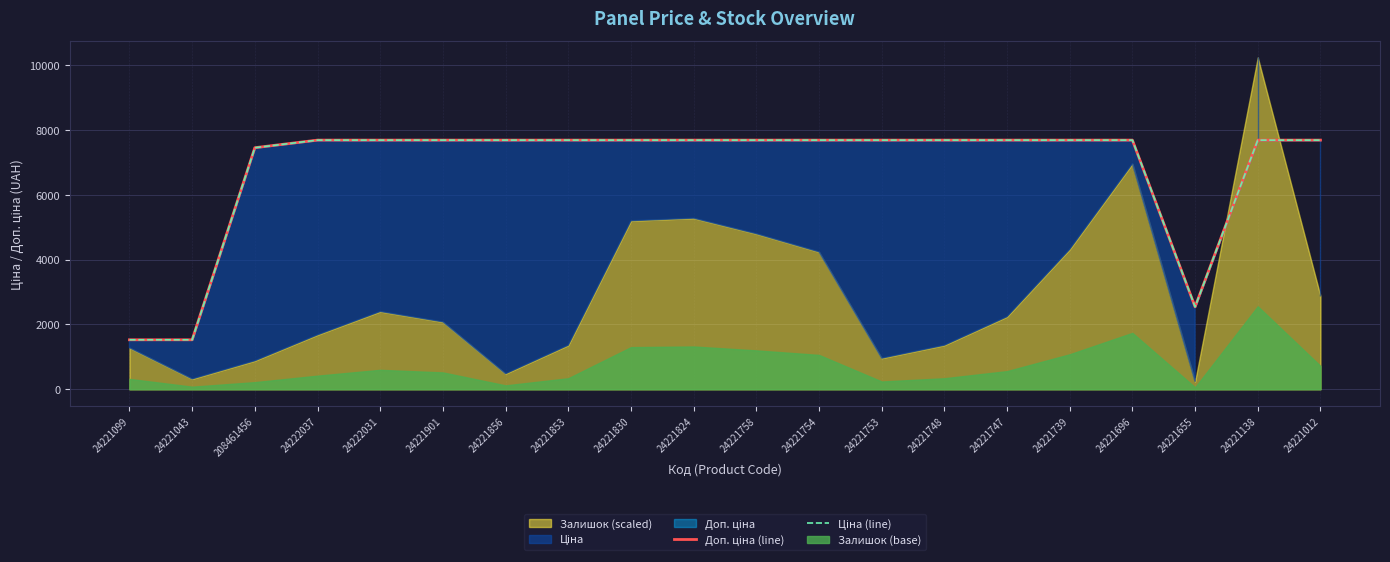

Is the value of Ціна (line) at 208461456 greater than the value of Доп. ціна (line) at 24221830?

No